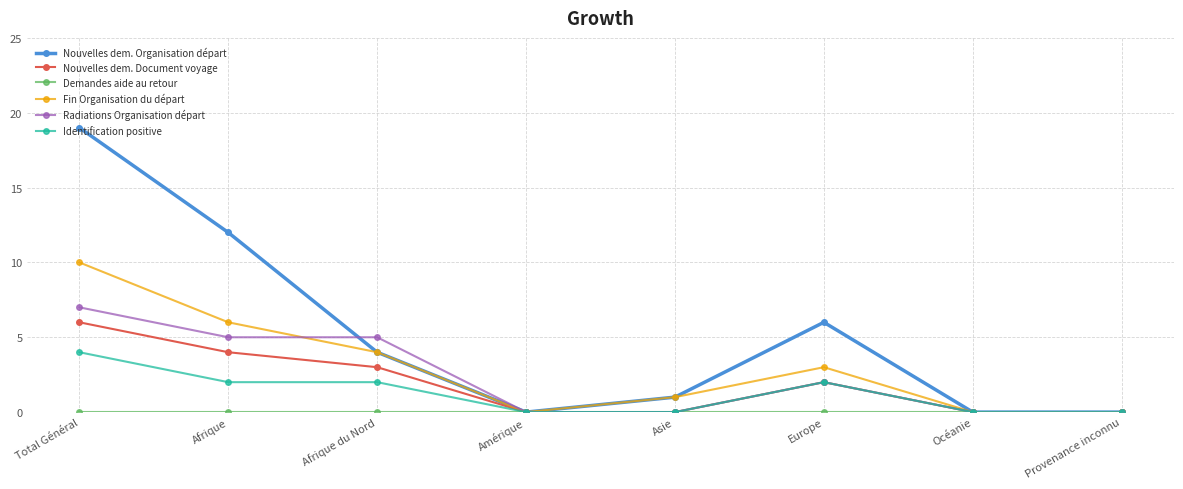

What position from the right is Provenance inconnu?

1